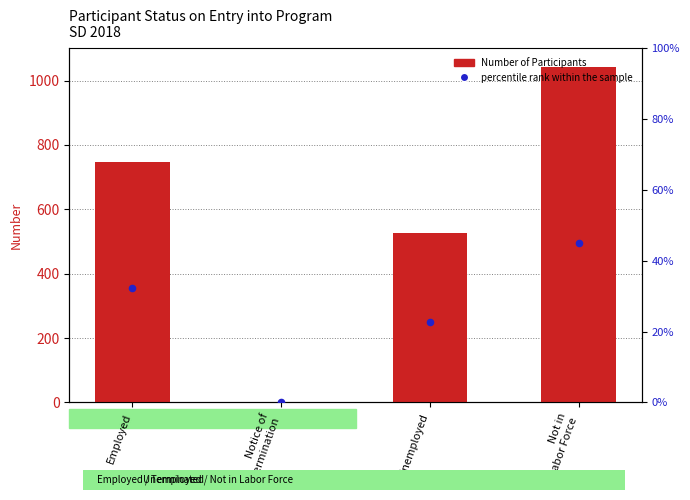

Which series reaches the minimum Y coordinate?

percentile rank within the sample